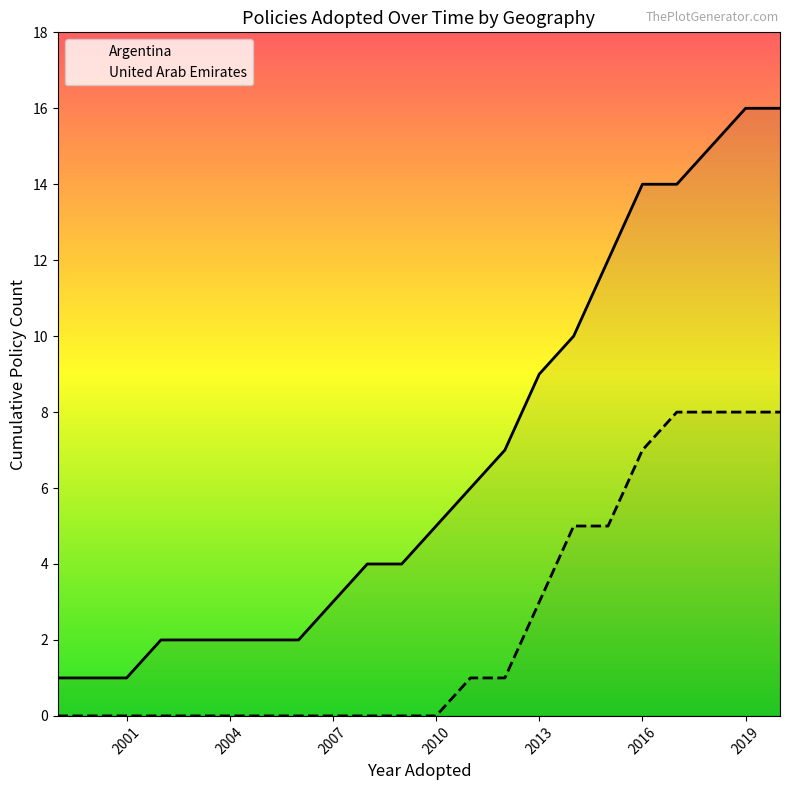

How many lines are shown in the chart?

2